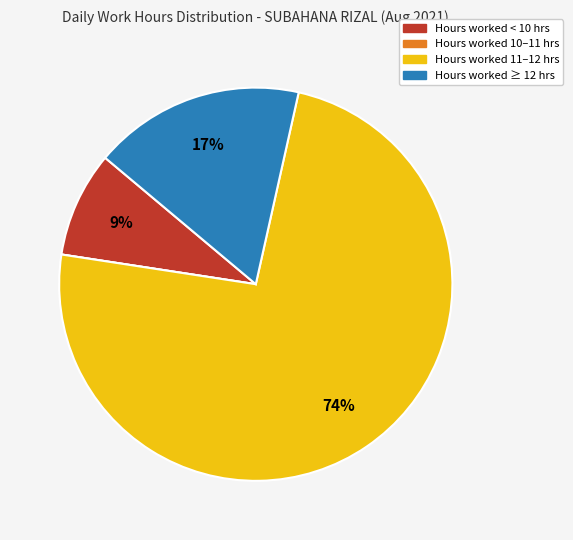

To the nearest percent, what is the average slice percentage?

25%